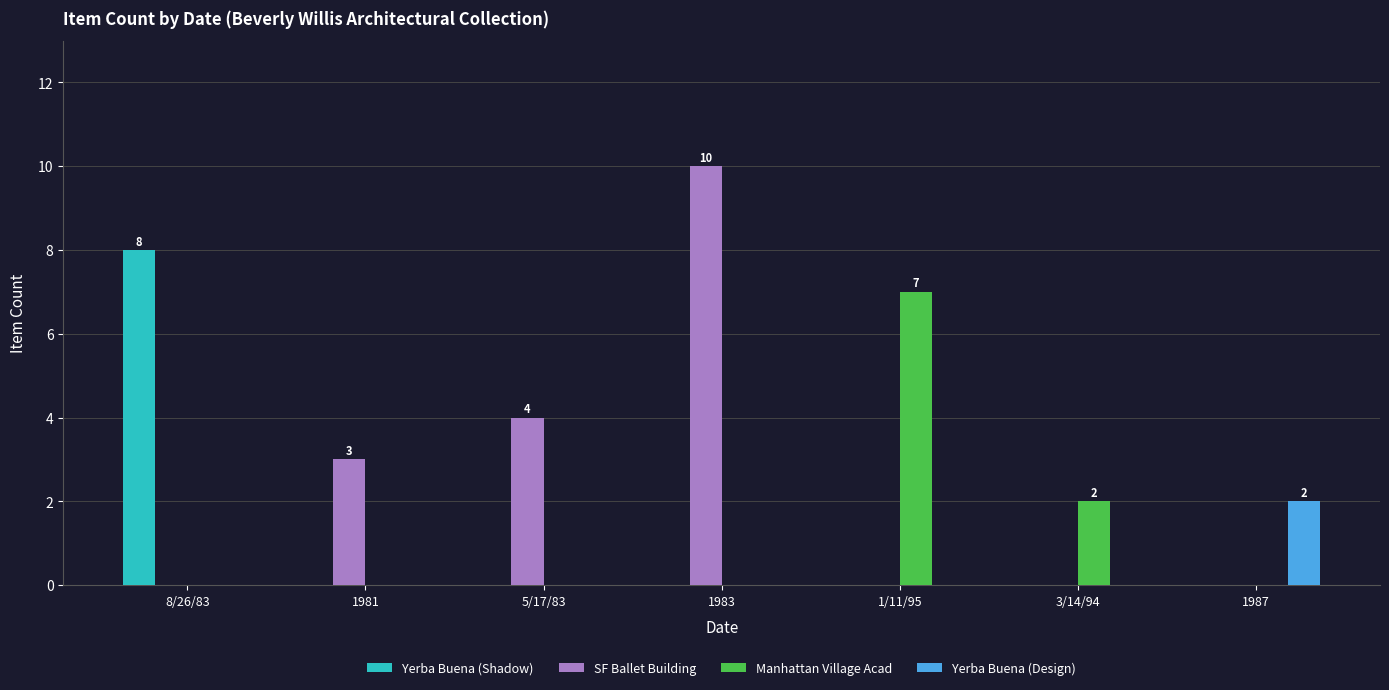

How many Yerba Buena (Shadow) values are between 0 and 1?

6